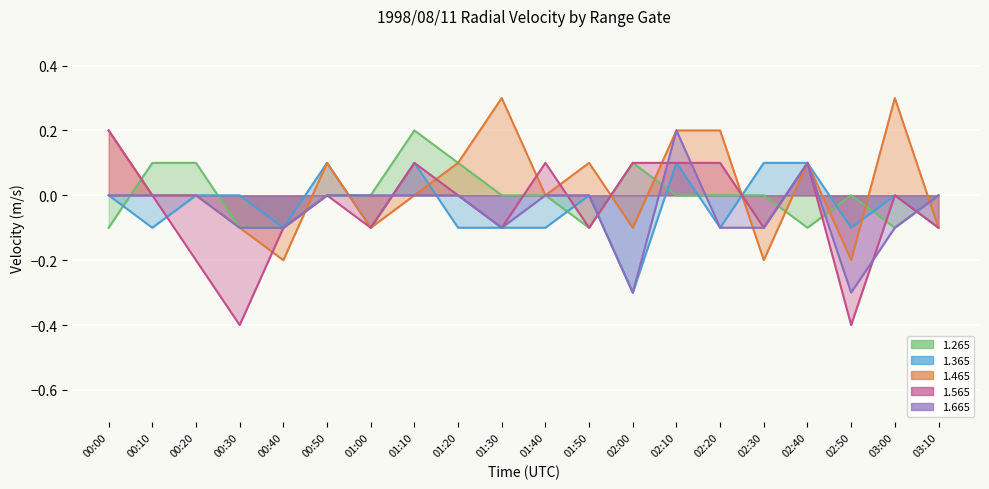

The value of 1.465 at 00:10 is -0.0. True or false?

True